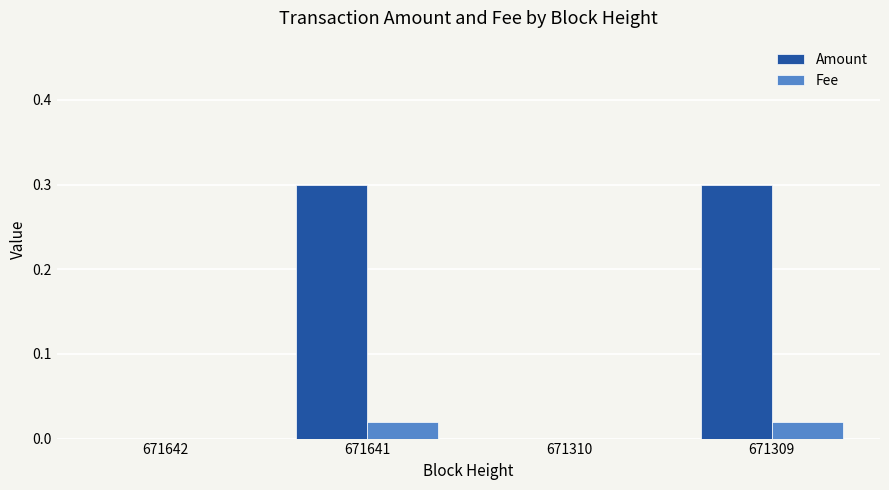

What is the sum of the Amount values at 671641 and 671309?

0.6